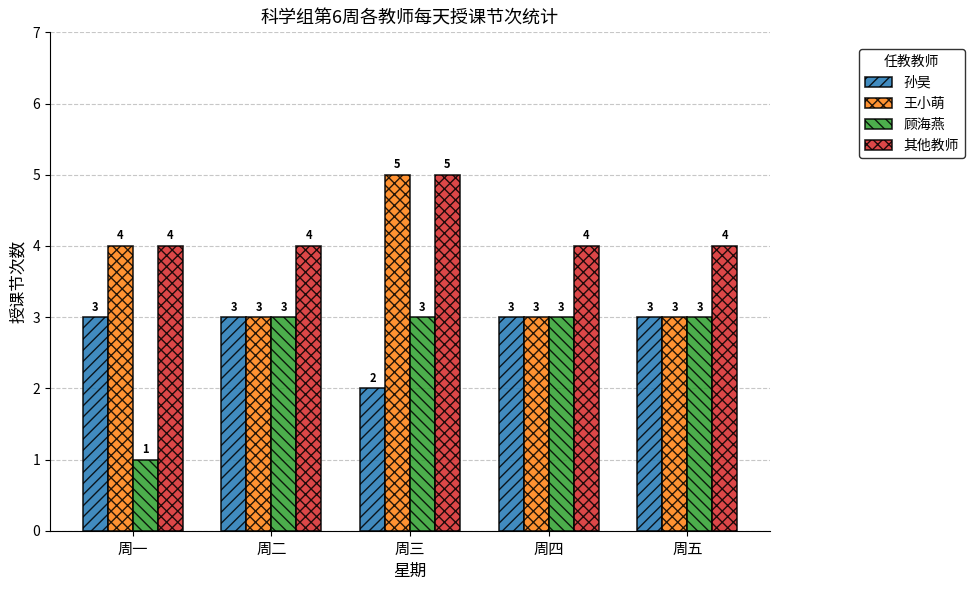

What is the difference between the maximum and second lowest values in the 王小萌 series?

2